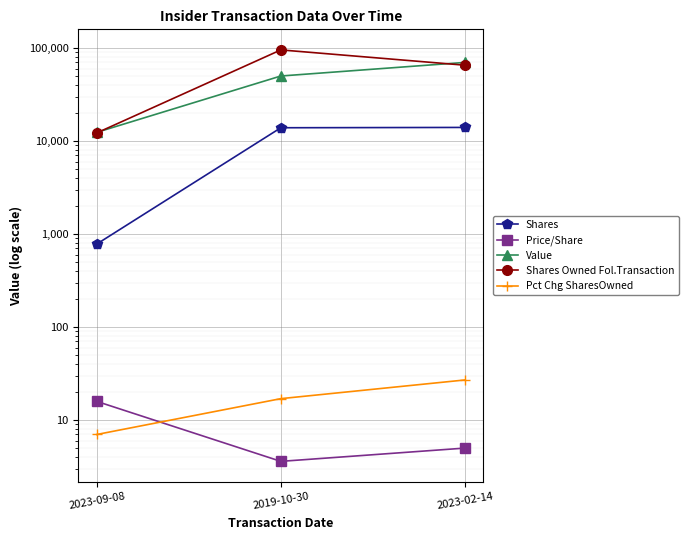

Is this an area chart (filled region under the line)?

No